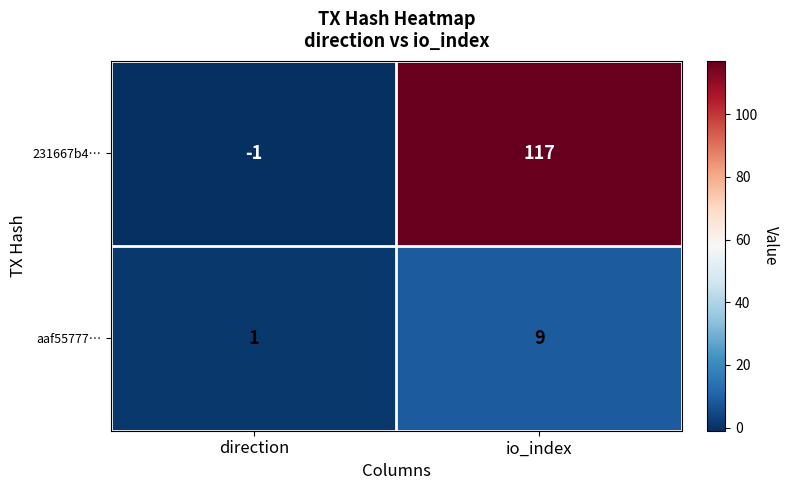

Reading right to left, what are all the values shown in this chart?

231667b4…: 117	-1
aaf55777…: 9	1